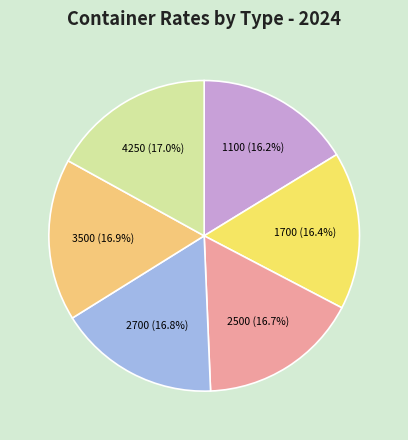

To the nearest percent, what percentage of the pie is 1100?

16%